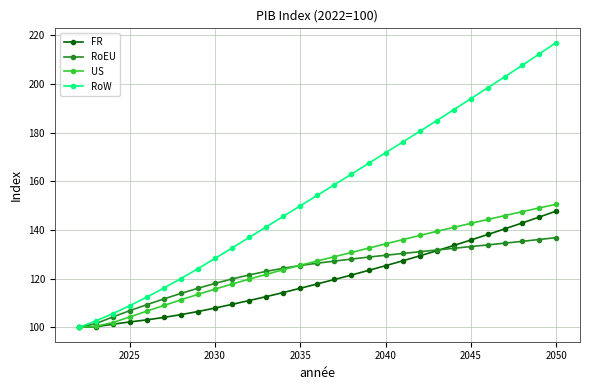

True or false: US and RoEU intersect in this chart.

True